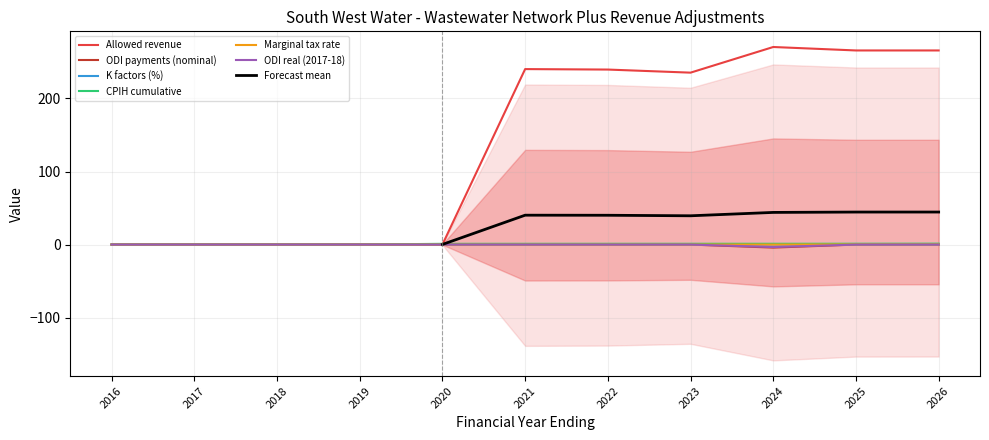

Reading right to left, extract all data points from this chart.

Allowed revenue: 265.7	265.7	270.5	235.4	239.6	240.2	0.0	0.0	0.0	0.0	0.0
ODI payments (nominal): 0.0	0.0	-3.4	0.0	0.0	0.0	0.0	0.0	0.0	0.0	0.0
K factors (%): 0.0	-0.0	0.1	-0.1	-0.0	0.0	0.0	0.0	0.0	0.0	0.0
CPIH cumulative: 1.2	1.1	1.1	1.1	1.1	1.0	1.0	0.0	0.0	0.0	0.0
Marginal tax rate: 0.2	0.2	0.0	0.0	0.0	0.0	0.0	0.0	0.0	0.0	0.0
ODI real (2017-18): 0.0	0.0	-4.2	0.0	0.0	0.0	0.0	0.0	0.0	0.0	0.0